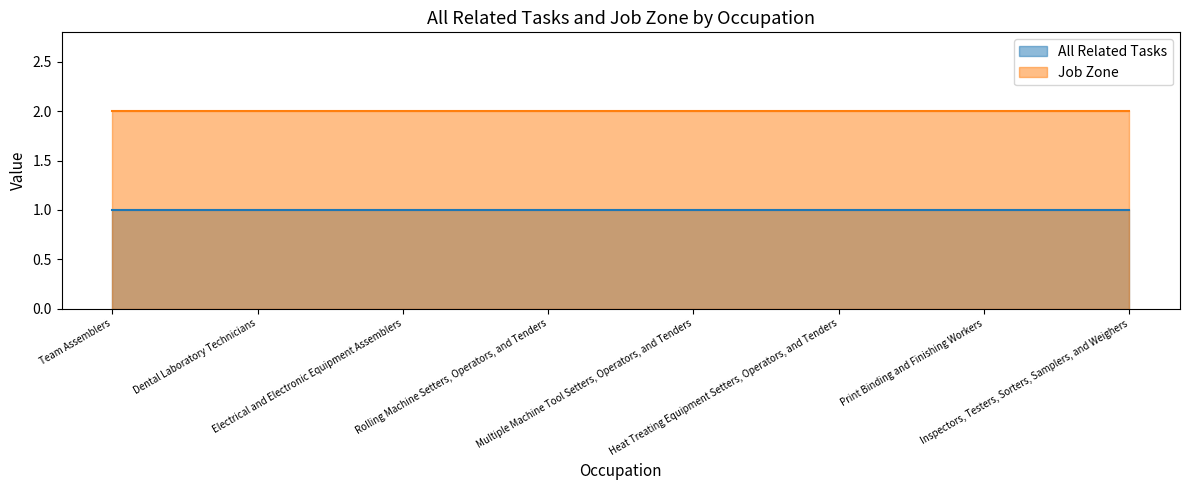

Rank the categories by Job Zone value from lowest to highest.

Team Assemblers, Dental Laboratory Technicians, Electrical and Electronic Equipment Assemblers, Rolling Machine Setters, Operators, and Tenders, Multiple Machine Tool Setters, Operators, and Tenders, Heat Treating Equipment Setters, Operators, and Tenders, Print Binding and Finishing Workers, Inspectors, Testers, Sorters, Samplers, and Weighers